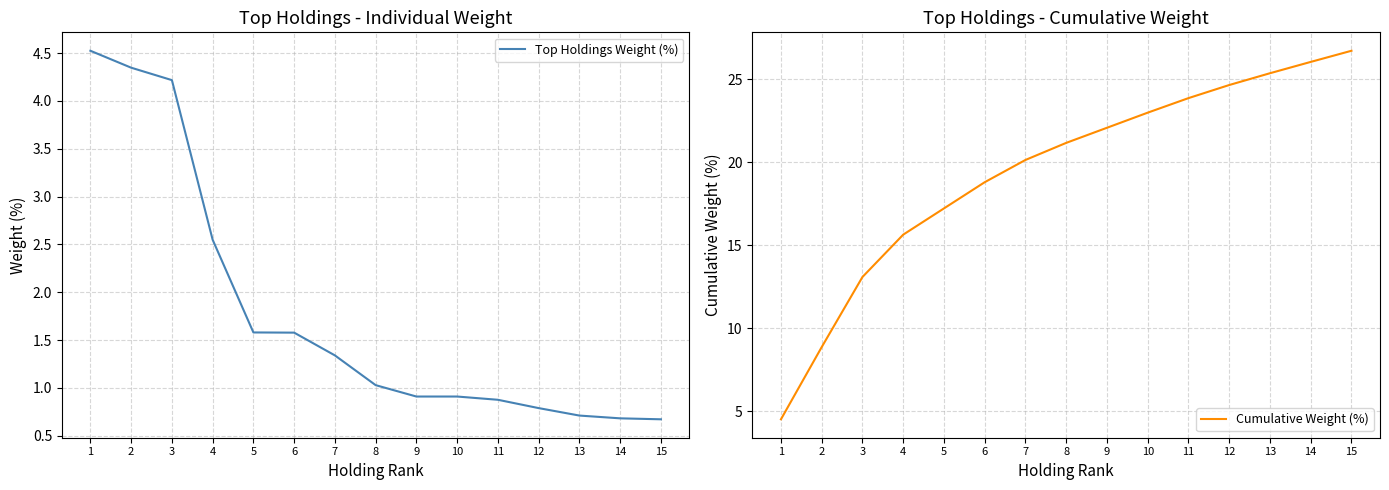

What is the approximate value of Top Holdings Weight (%) at 13?

0.7